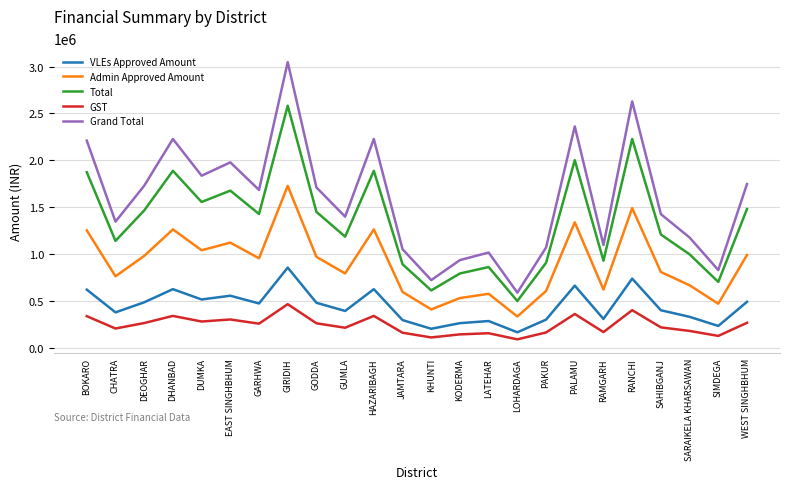

The Admin Approved Amount series shows 102757 at LOHARDAGA. True or false?

False